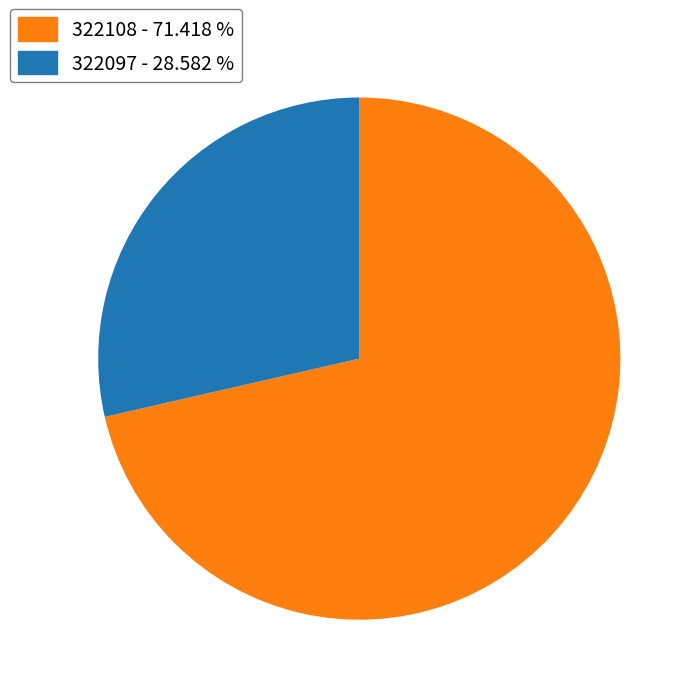

Does any single category account for the majority?

Yes